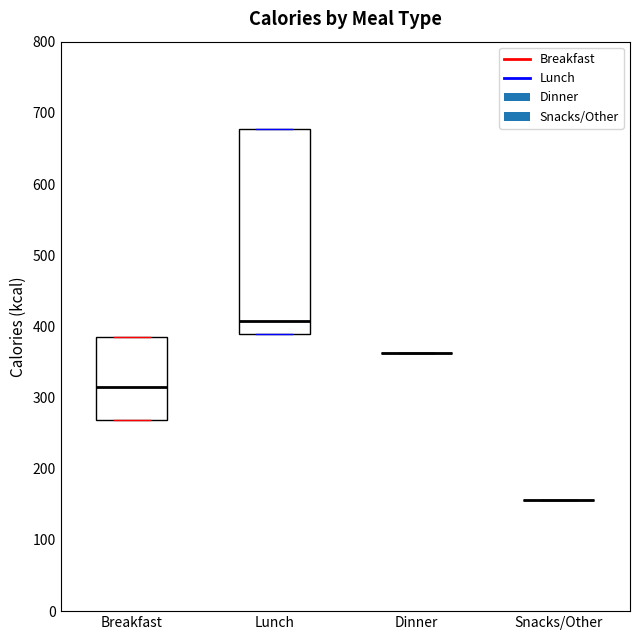

Where is the upper edge of the box for Breakfast on the y-axis? The values are not printed on the chart, so give them approximately, as read against the axis.

390